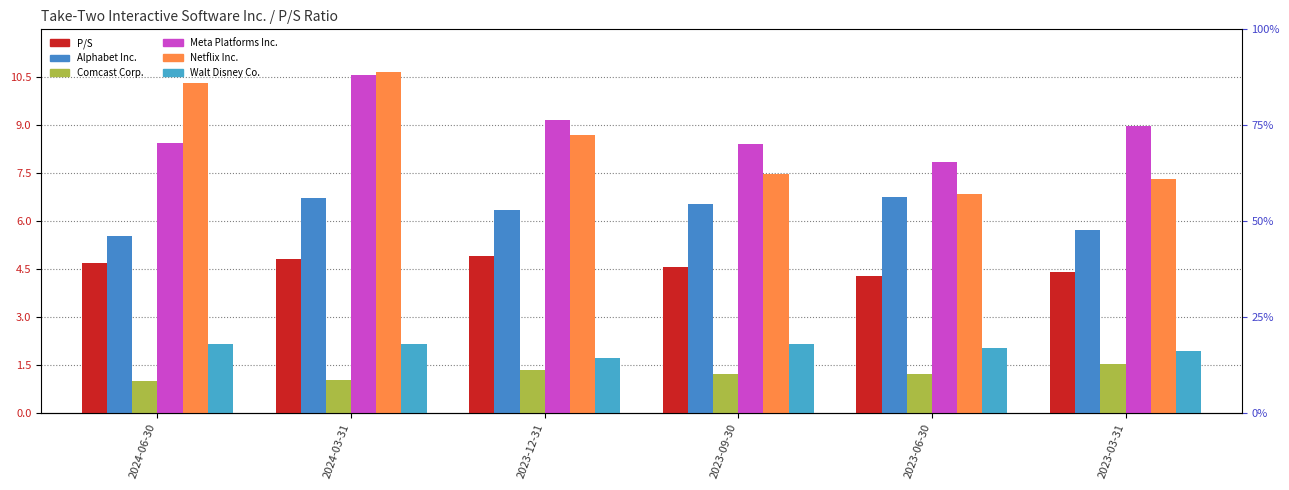

At how many categories does at least one series exceed 5?

6